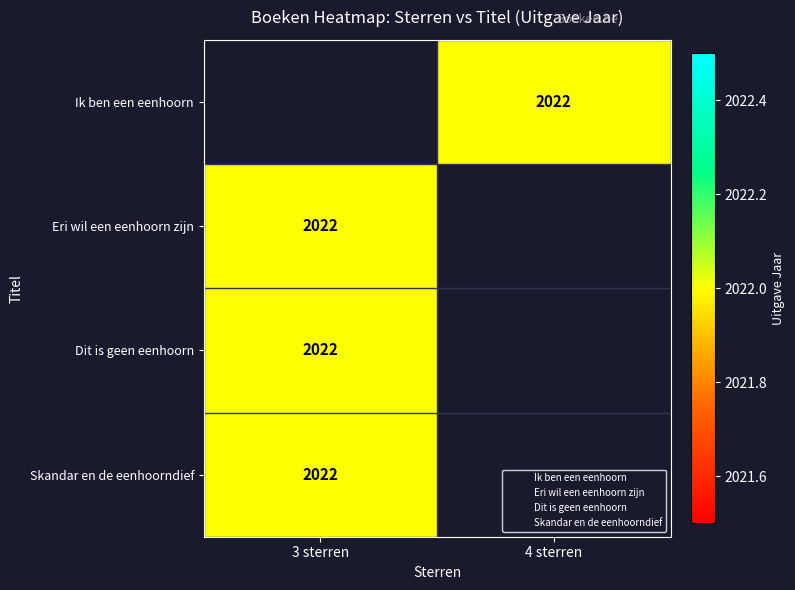

What is the highest value of the Dit is geen eenhoorn series?

2022.0